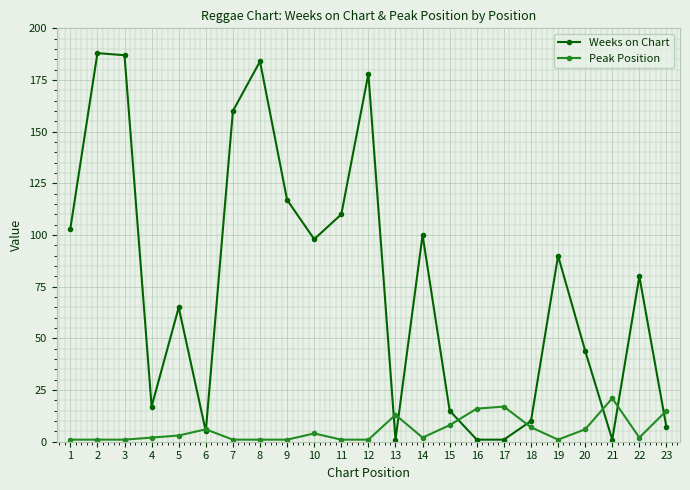

The value of Weeks on Chart at 13 is 1. True or false?

True